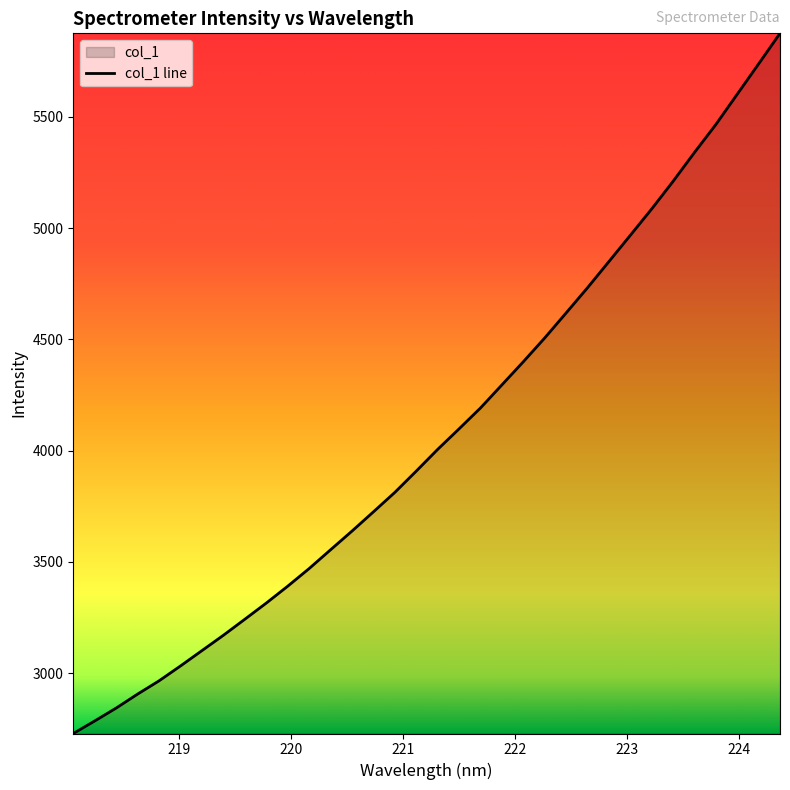

What is the sum of the values at 219.9712 and 219.0156?

6422.8